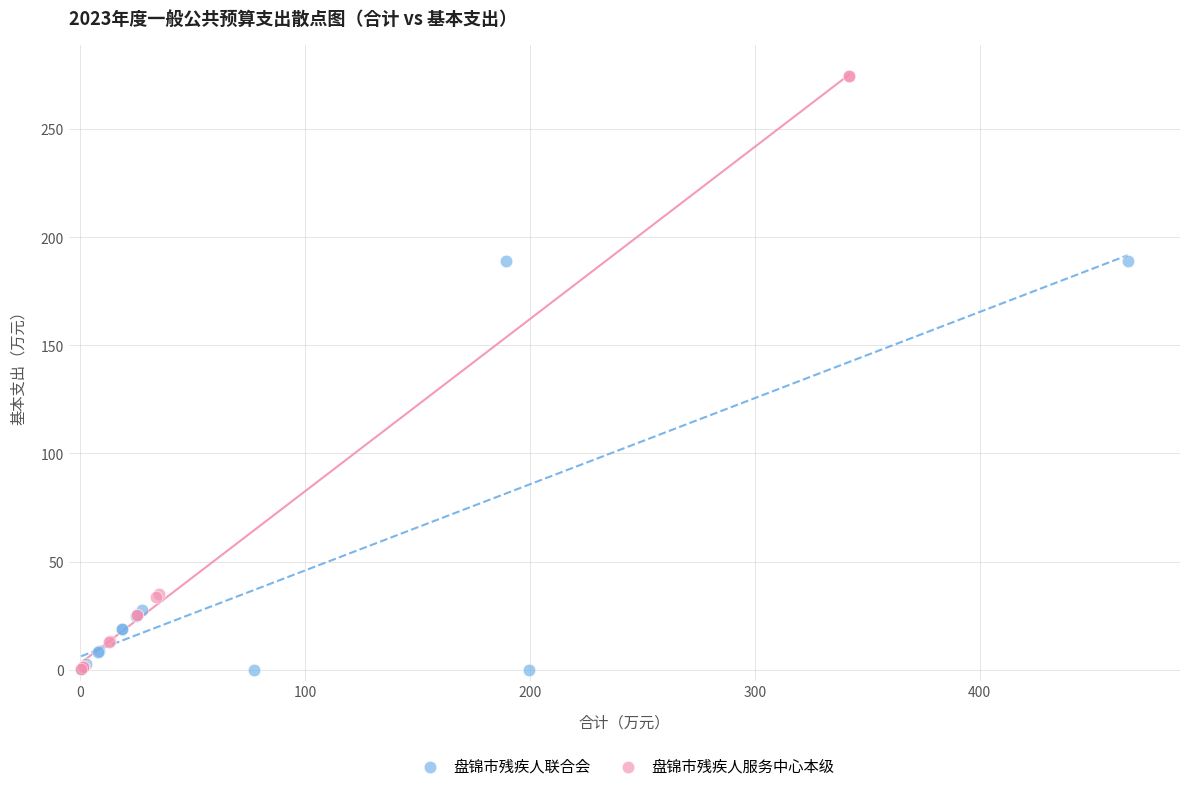

Which series has the widest spread of Y values?

盘锦市残疾人服务中心本级